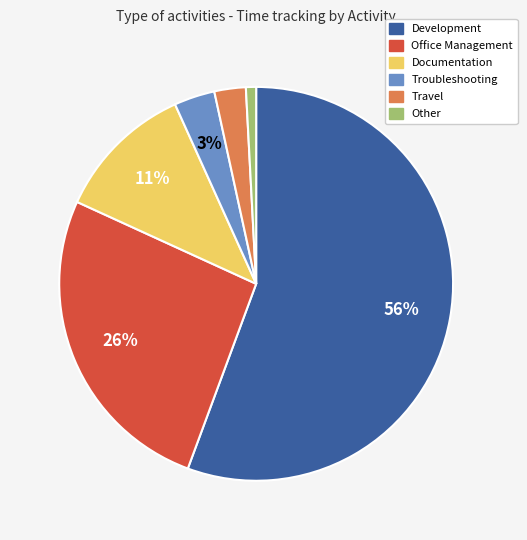

To the nearest percent, what is the combined percentage of Travel and Troubleshooting?

6%